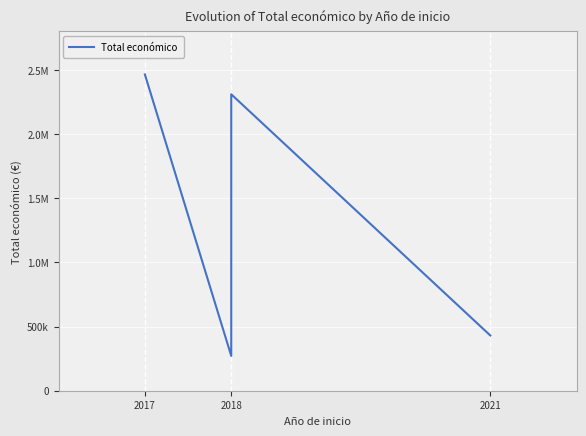

List the labels in order of value, largest first.

2017, 2018, 2021, 2018